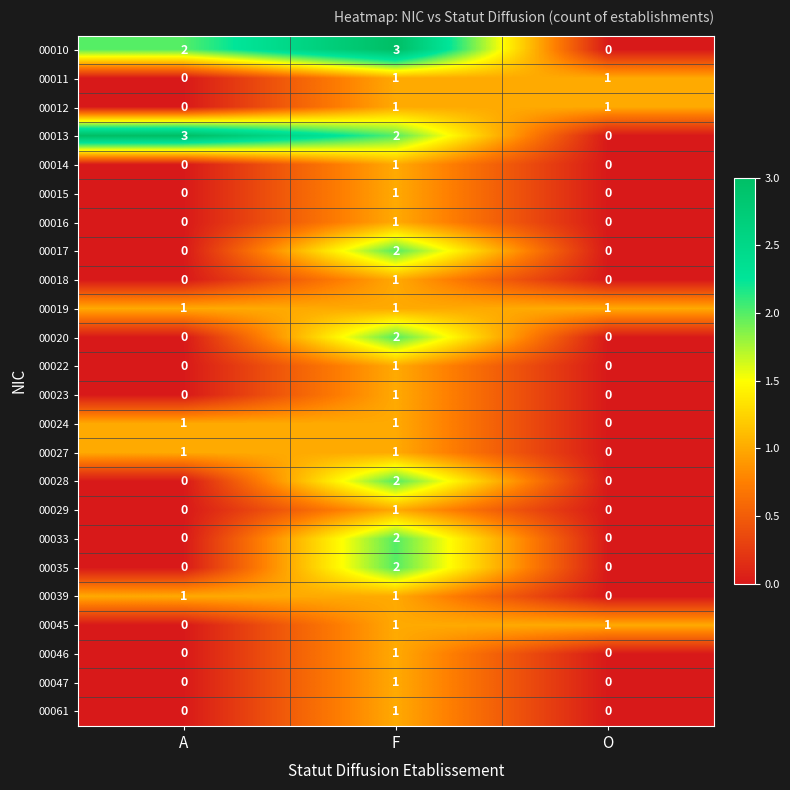

At how many categories does at least one series exceed 0?

3